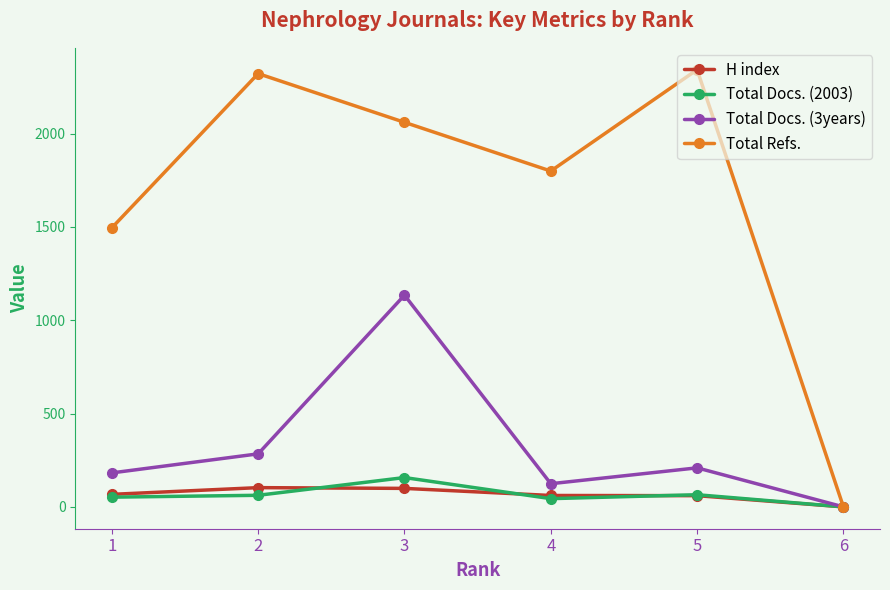

What are all the series names shown in the legend?

H index, Total Docs. (2003), Total Docs. (3years), Total Refs.